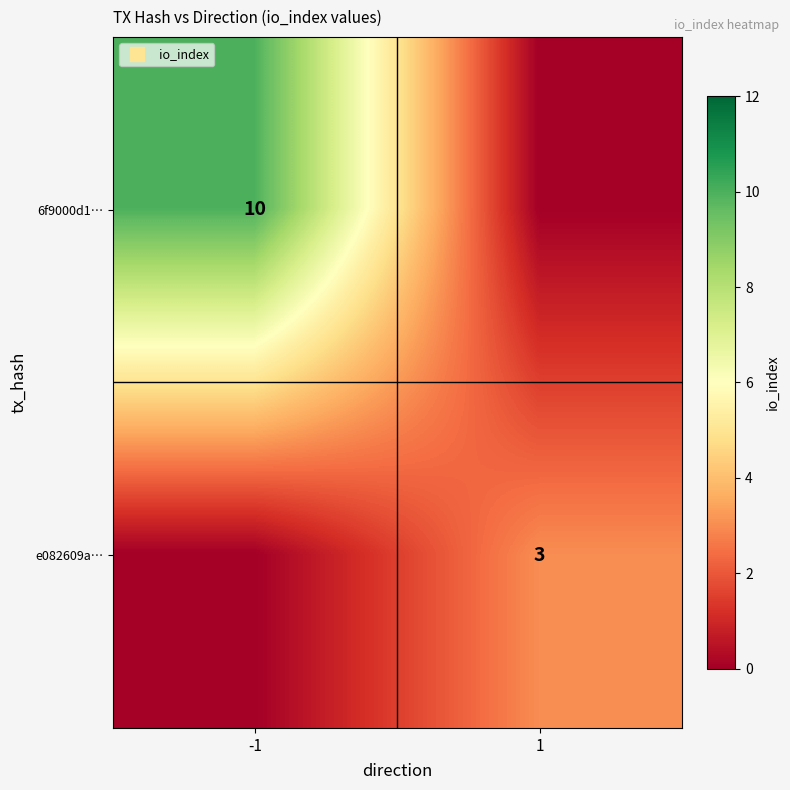

The 6f9000d1… series shows 14 at -1. True or false?

False